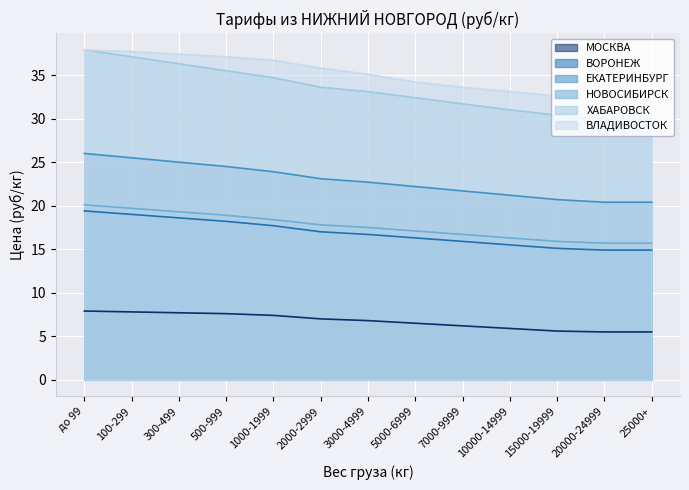

Is the value of ХАБАРОВСК at 10000-14999 greater than the value of МОСКВА at 7000-9999?

Yes